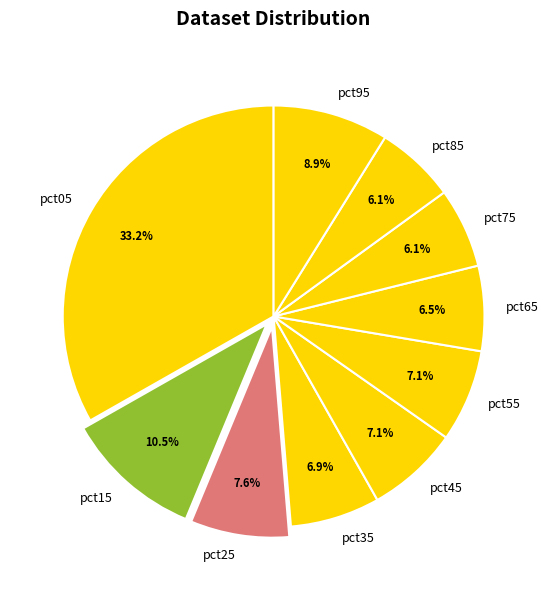

To the nearest percent, what is the combined percentage of pct35 and pct65?

13%